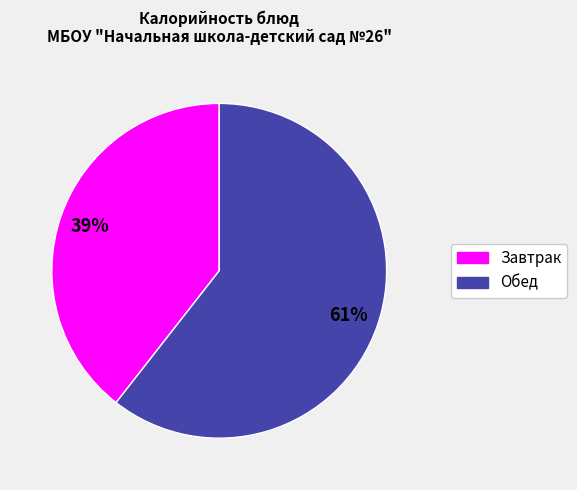

Is there any slice that represents more than half of the pie?

Yes